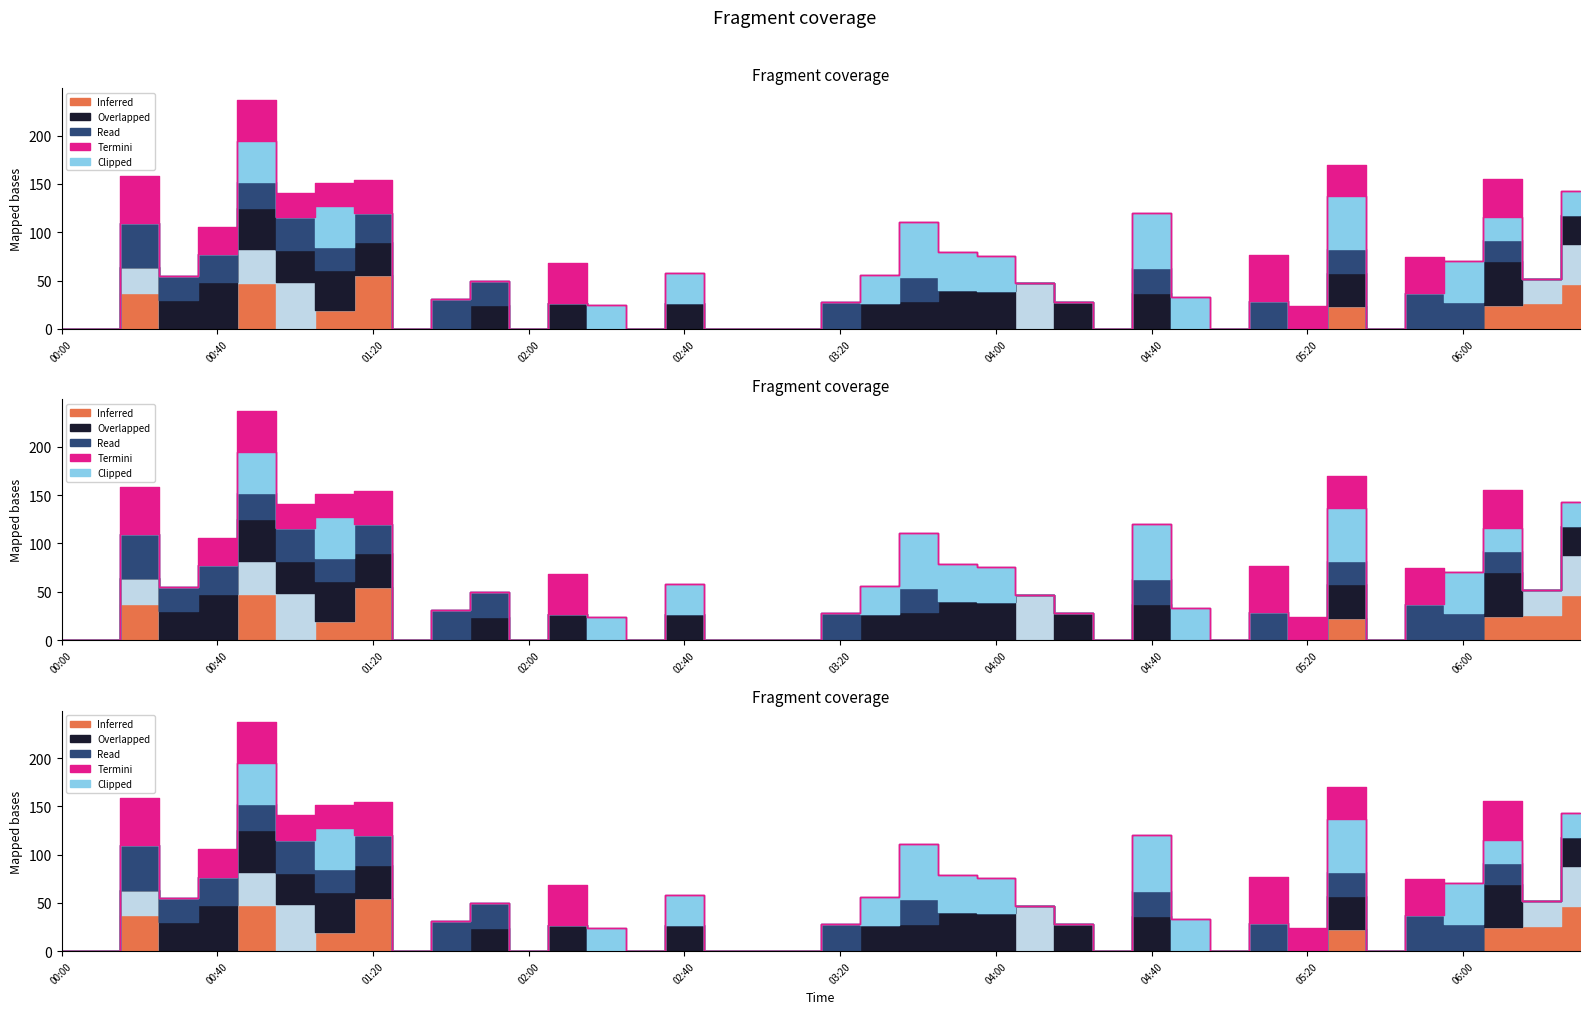

What is the label of the 38th point from the right?

00:20